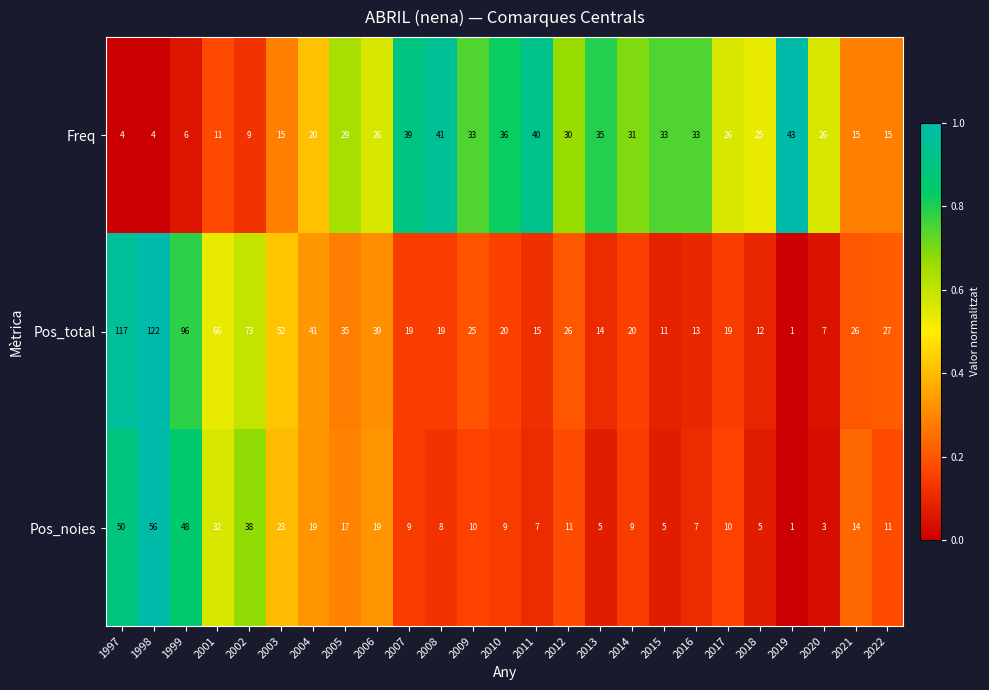

Count the number of categories in the chart.

25